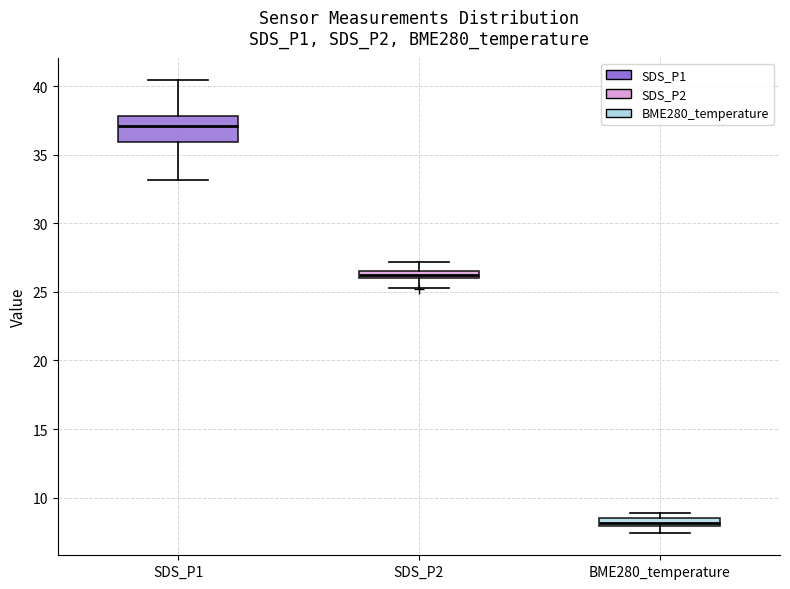

Which box has the lowest median line?

BME280_temperature